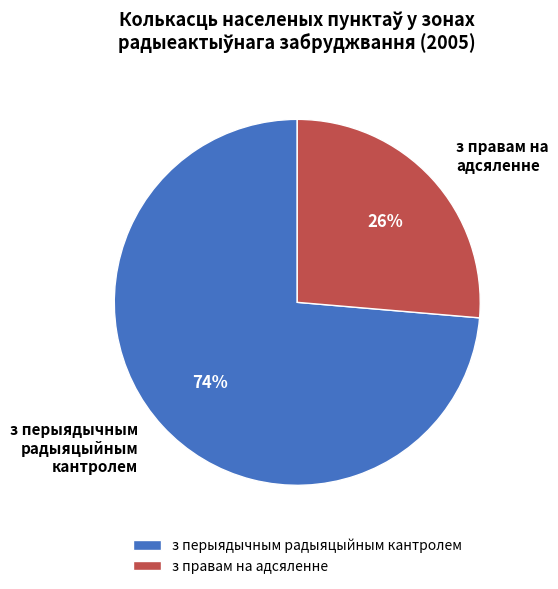

Do з правам на адсяленне and з перыядычным радыяцыйным кантролем together represent more than half of the pie?

Yes